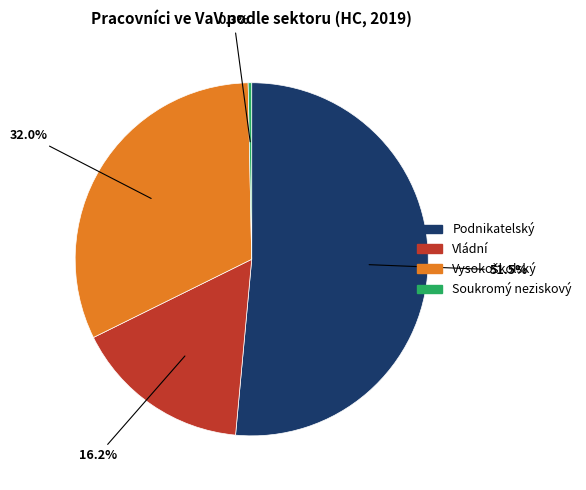

What portion of the pie excludes Podnikatelský?

48.5%